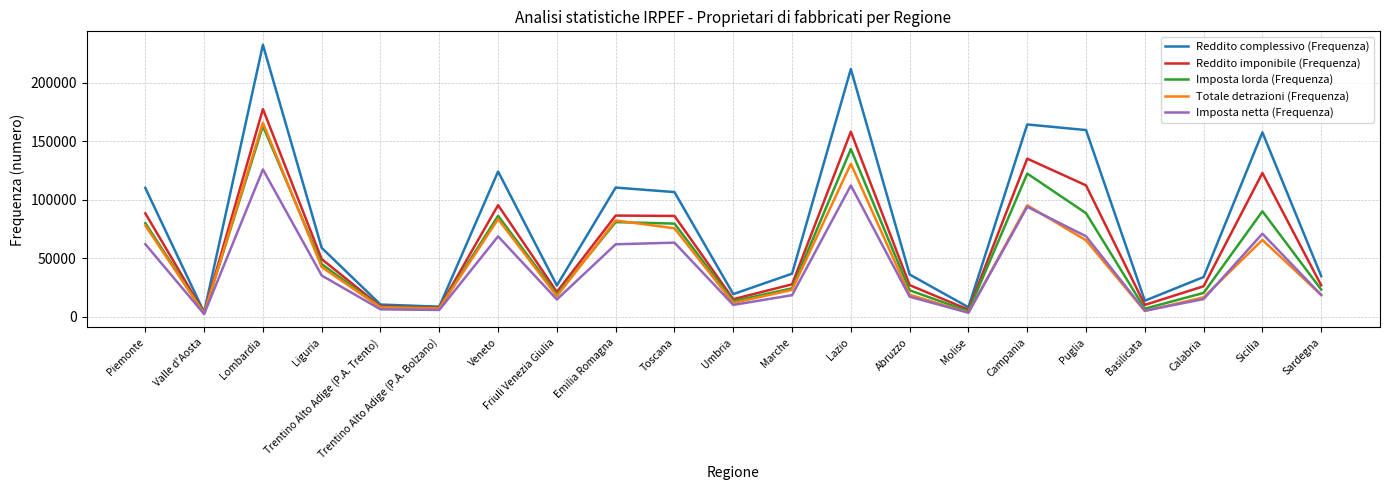

Between Lombardia and Trentino Alto Adige (P.A. Trento), which series saw the biggest shift?

Reddito complessivo (Frequenza)